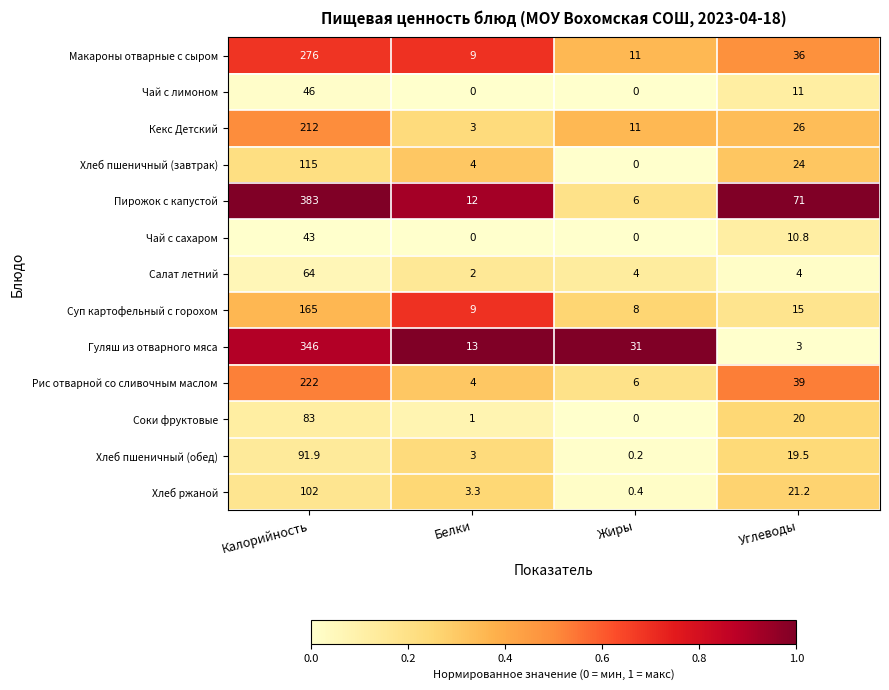

What is the sum of all Кекс Детский values?

252.0